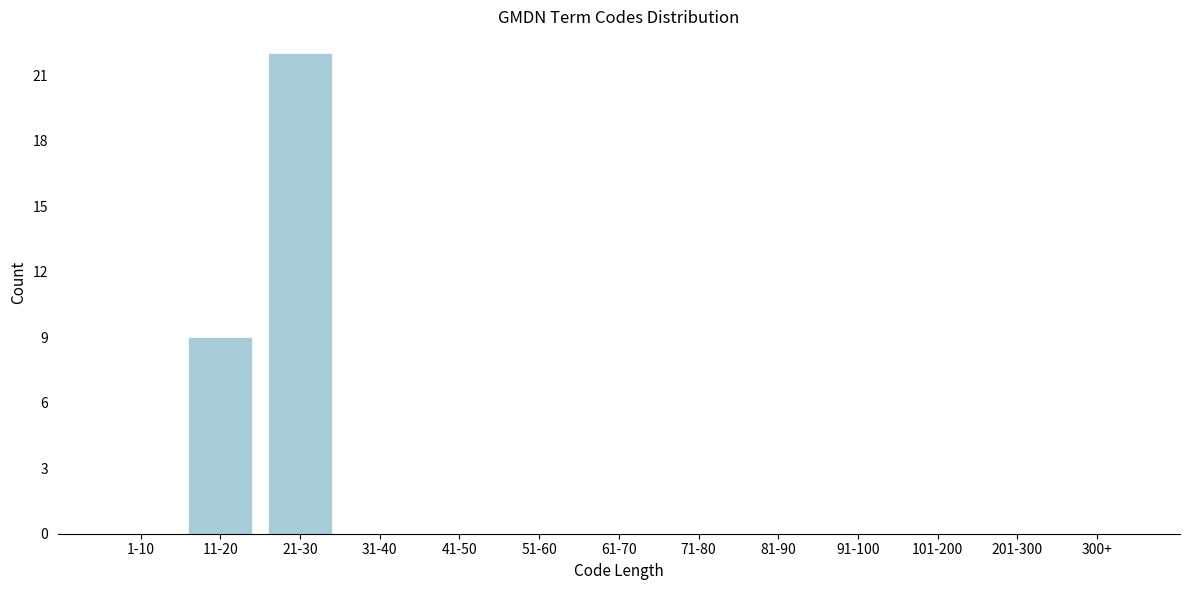

Reading left to right, what are all the values shown in this chart?

1-10=0	11-20=9	21-30=22	31-40=0	41-50=0	51-60=0	61-70=0	71-80=0	81-90=0	91-100=0	101-200=0	201-300=0	300+=0